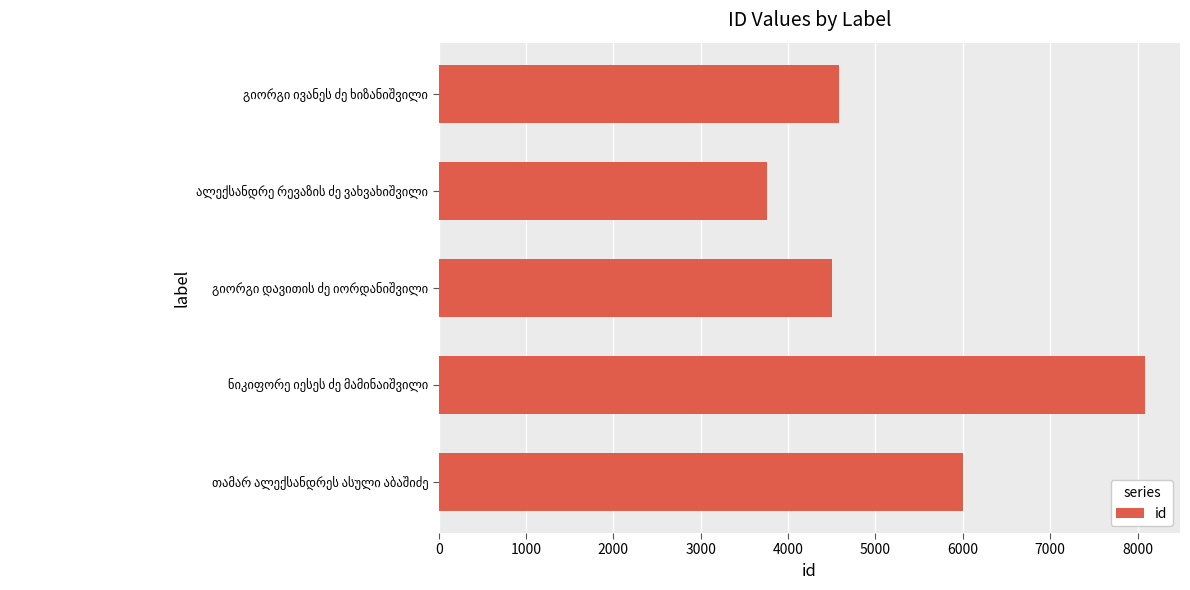

What is the difference between the maximum and minimum values?

4320